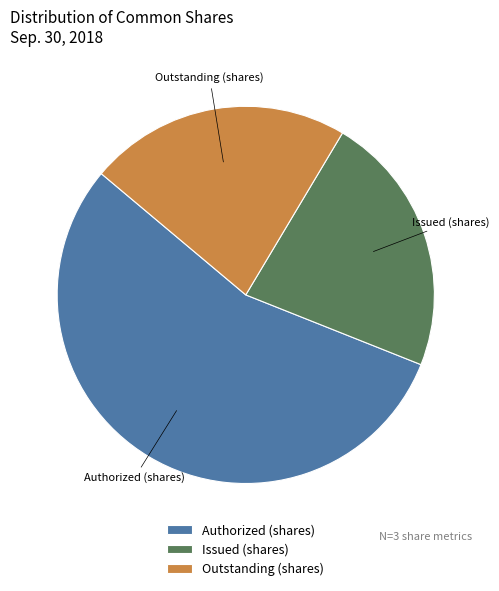

Is the sum of Outstanding (shares) and Authorized (shares) greater than half?

Yes